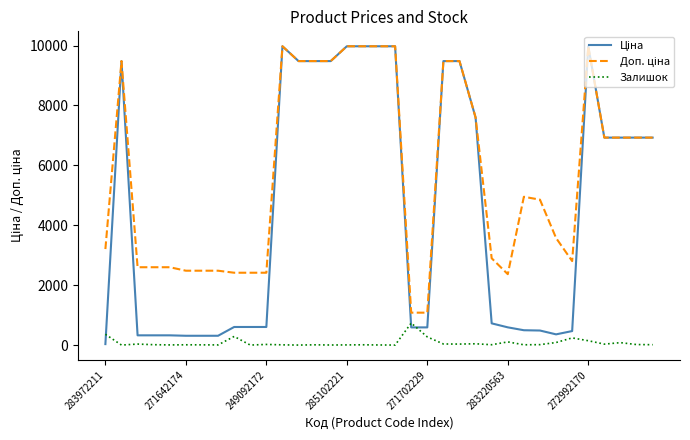

What is the maximum value for Залишок?

735.0